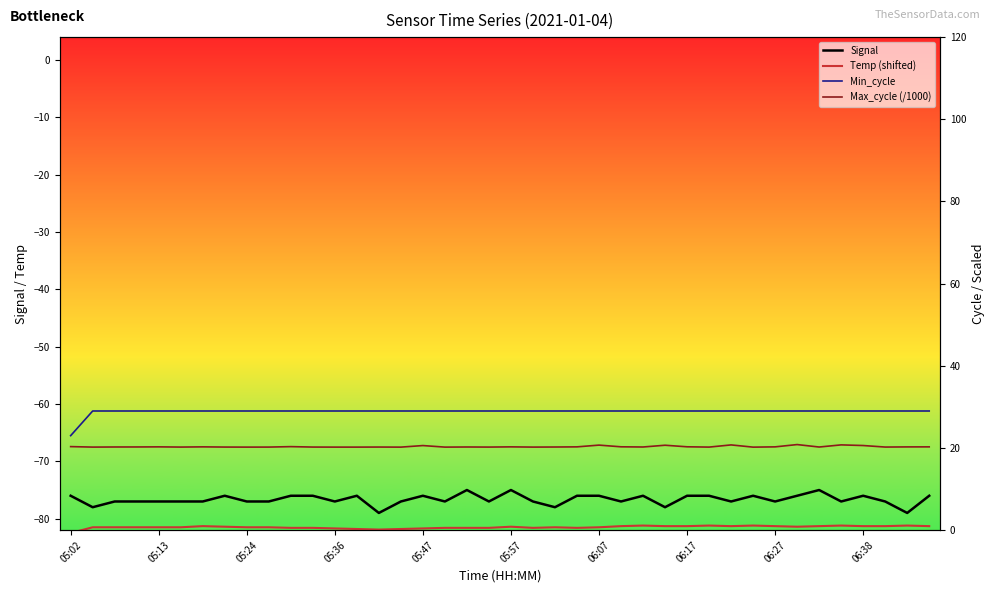

What are all the series names shown in the legend?

Signal, Temp (shifted), Min_cycle, Max_cycle (/1000)